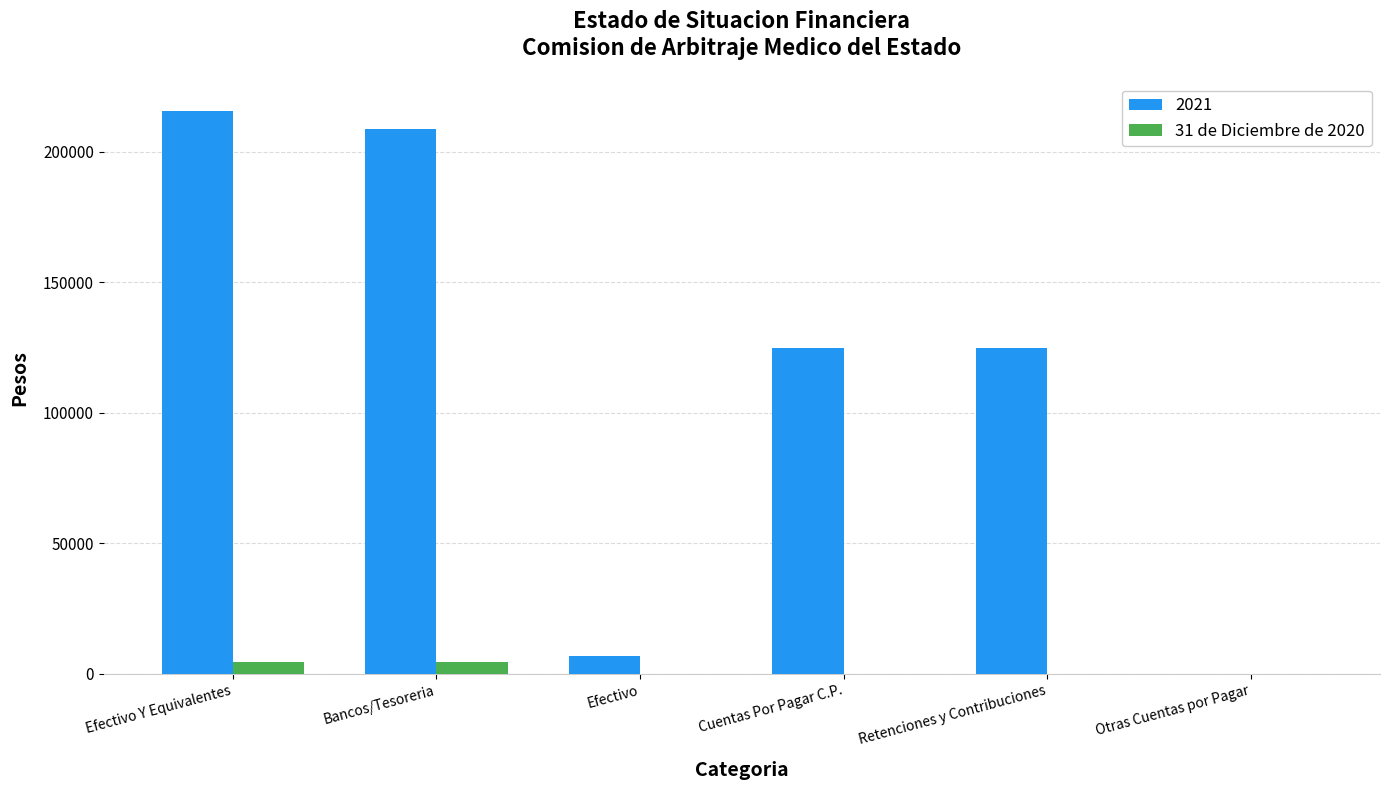

What is the sum of all 31 de Diciembre de 2020 values?

9120.0